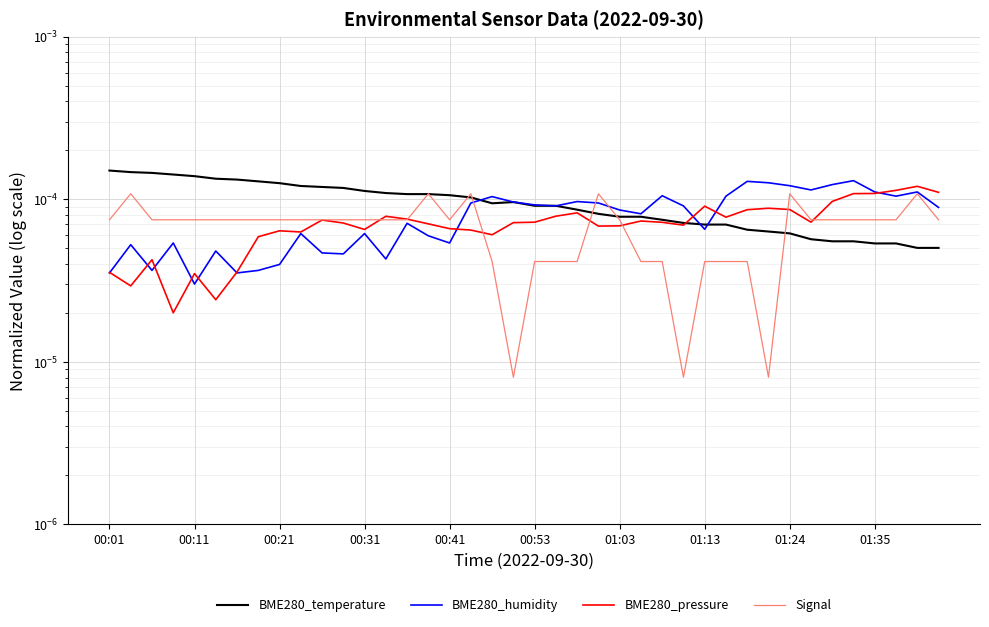

True or false: BME280_pressure has a value of 0.0 at 11.

False